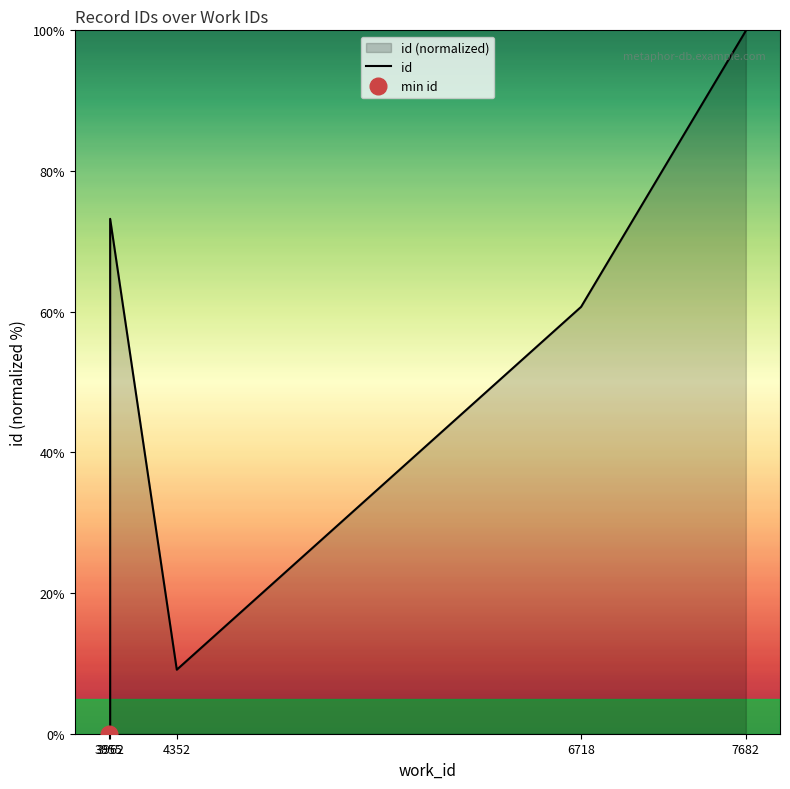

Is it true that the value at 7682 is 37.7?

False